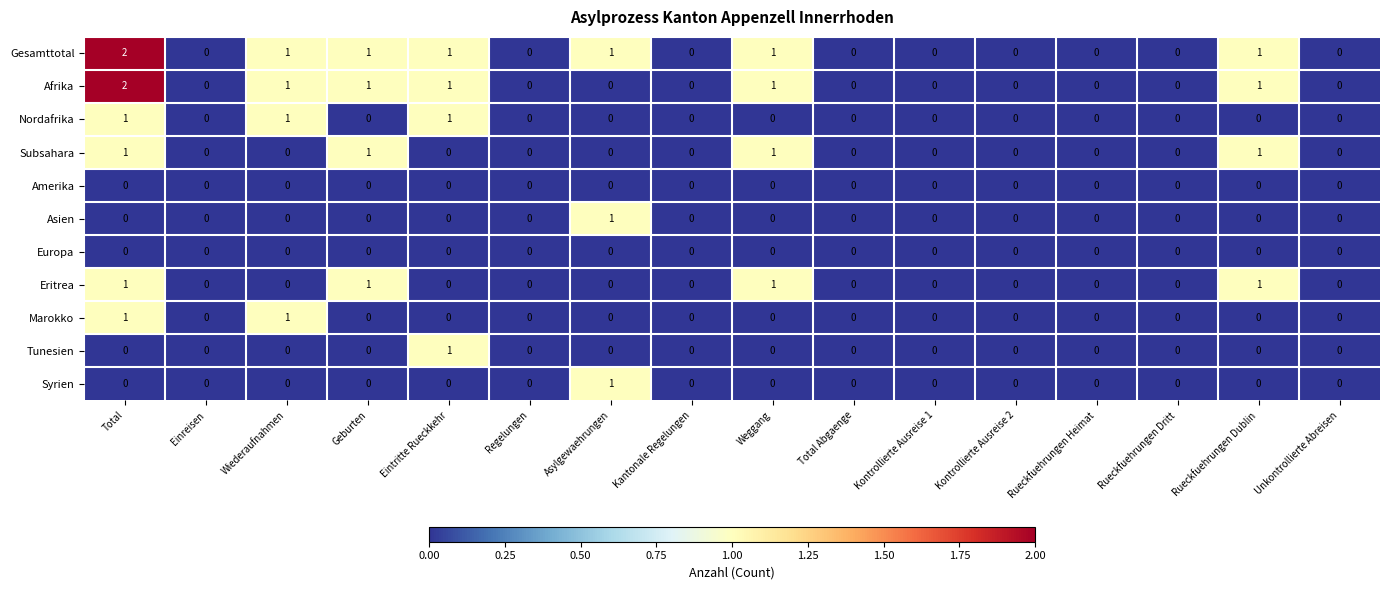

What is the greatest value displayed?

2